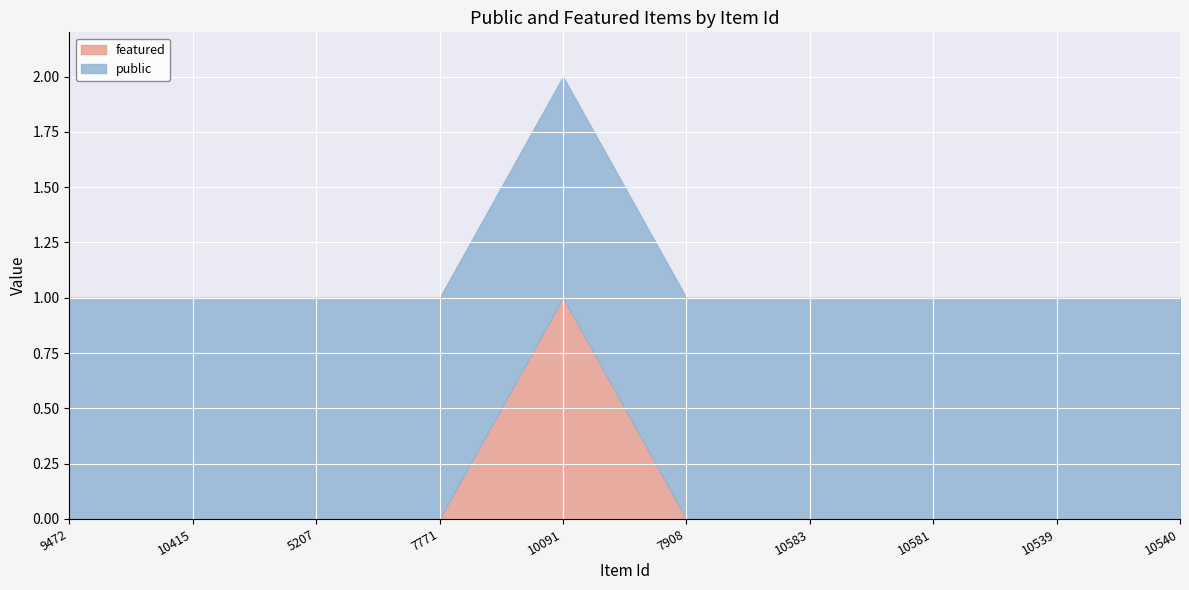

Reading left to right, what are all the values shown in this chart?

featured: 0	0	0	0	1	0	0	0	0	0
public: 1	1	1	1	1	1	1	1	1	1